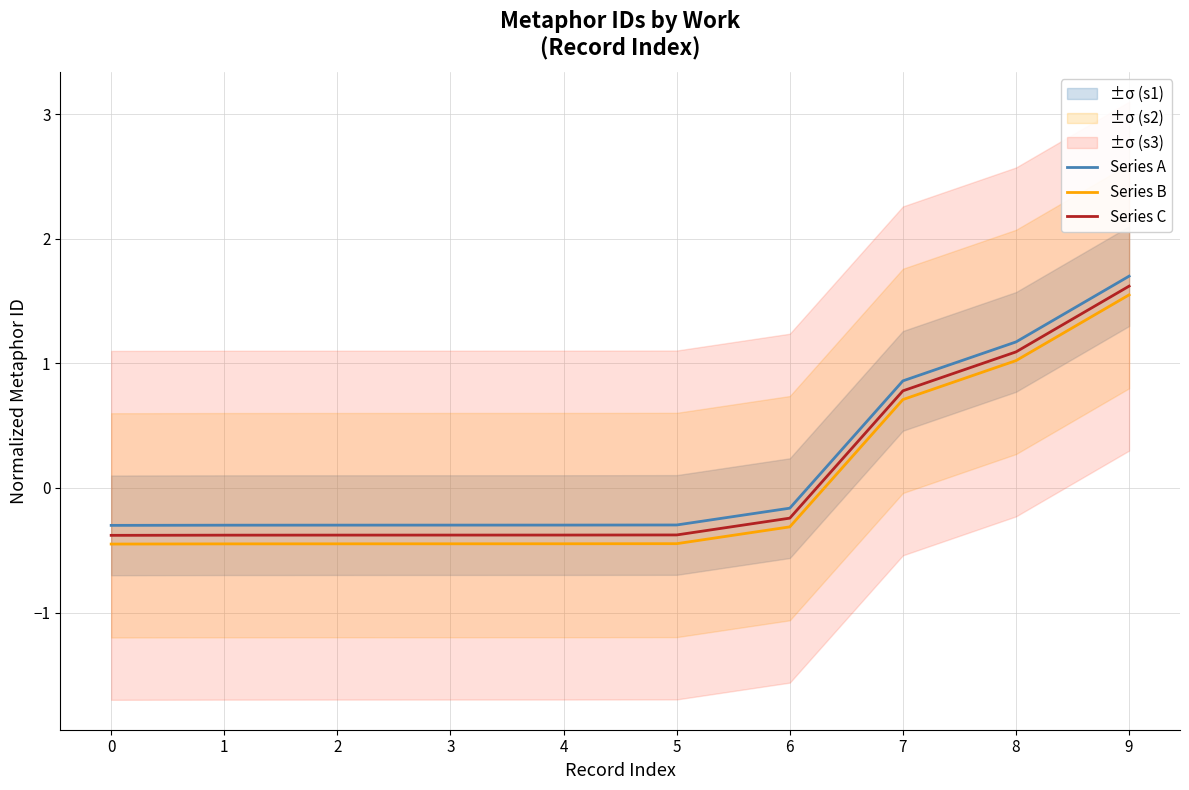

The value of Series A at 7 is 0.9. True or false?

True